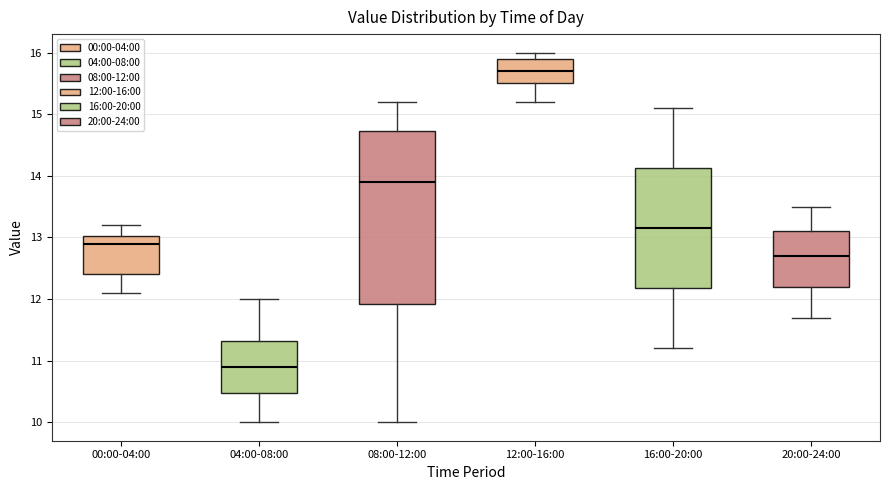

Where is the lower edge of the box for 08:00-12:00 on the y-axis? The values are not printed on the chart, so give them approximately, as read against the axis.

11.9